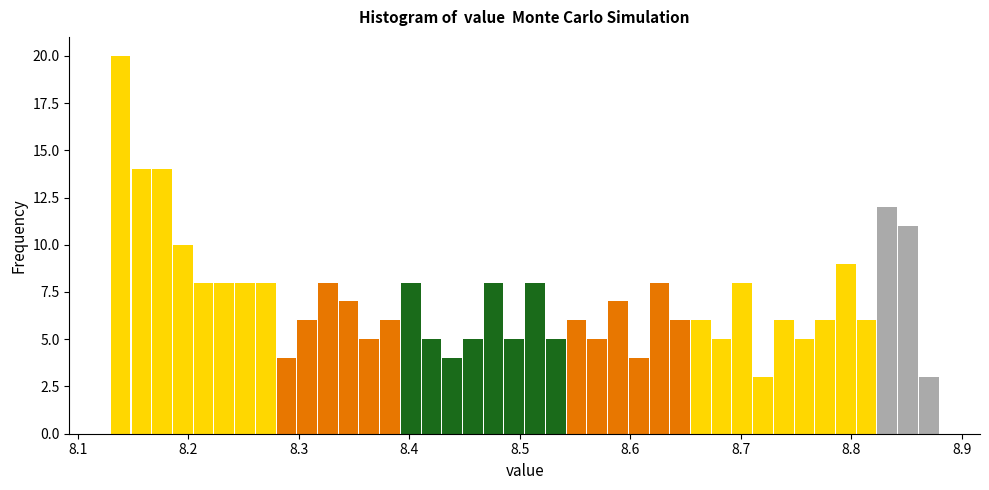

Around what value on the x-axis is the tallest bar? Give the approximate position of its centre, as read against the axis.

8.14